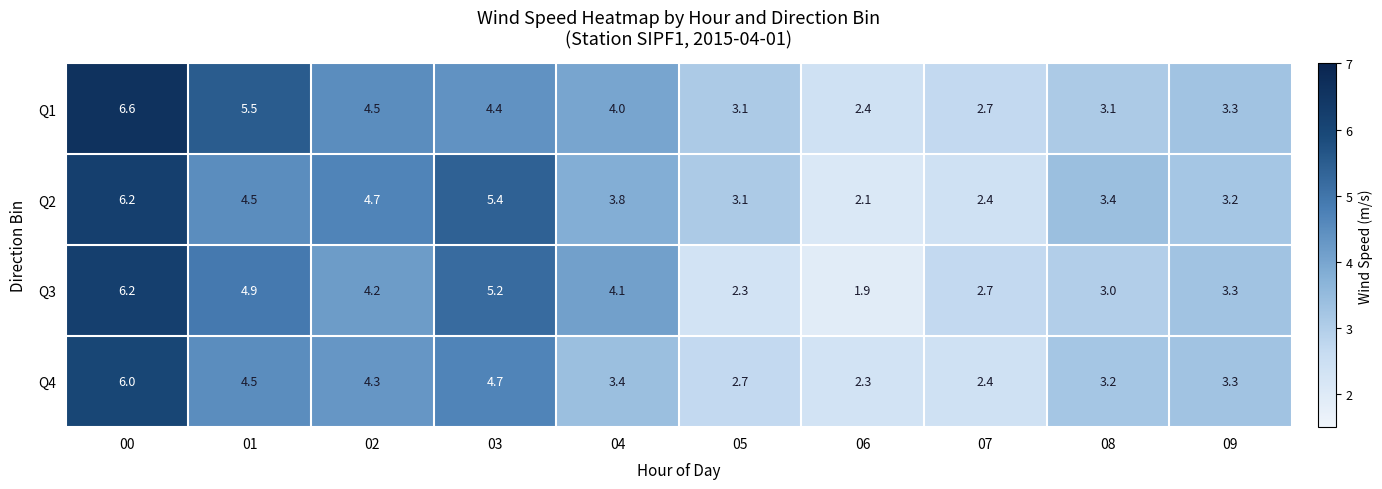

Rank the series by their average value, from lowest to highest.

Q4, Q3, Q2, Q1